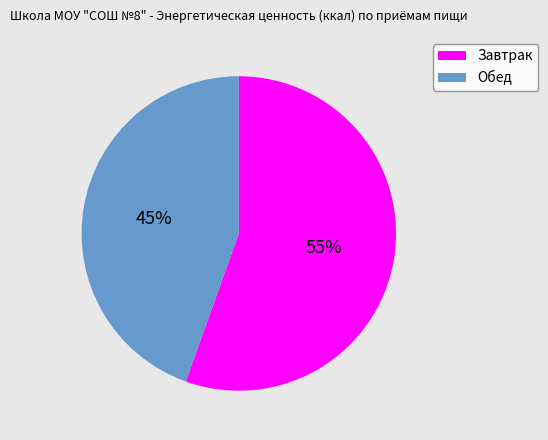

Which category has the biggest portion of the pie?

Завтрак